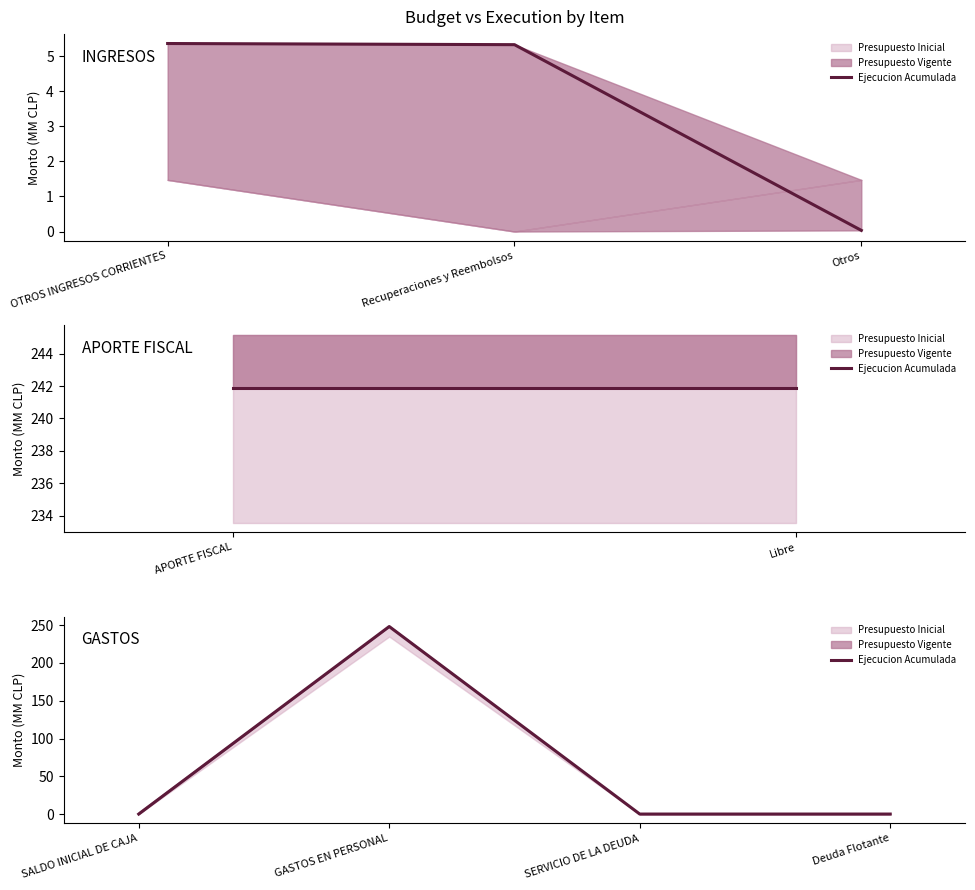

At which category does the data reach its first local peak?

GASTOS EN PERSONAL